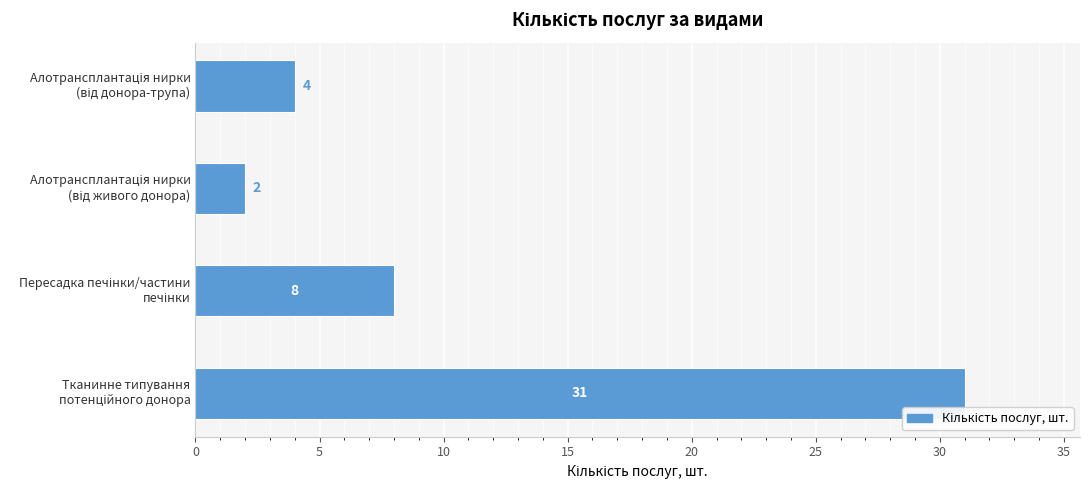

What is the sum of all values?

45